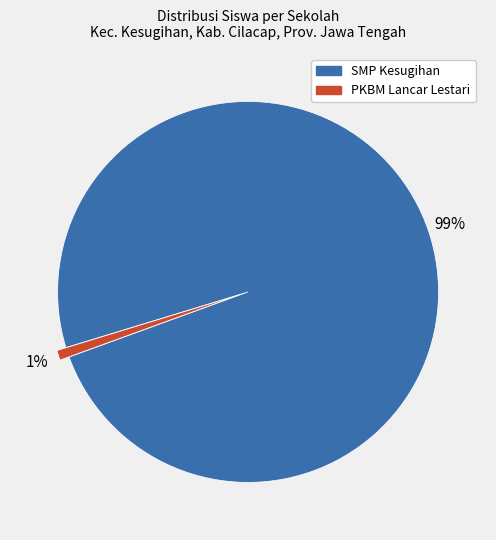

How many segments does this pie chart have?

2